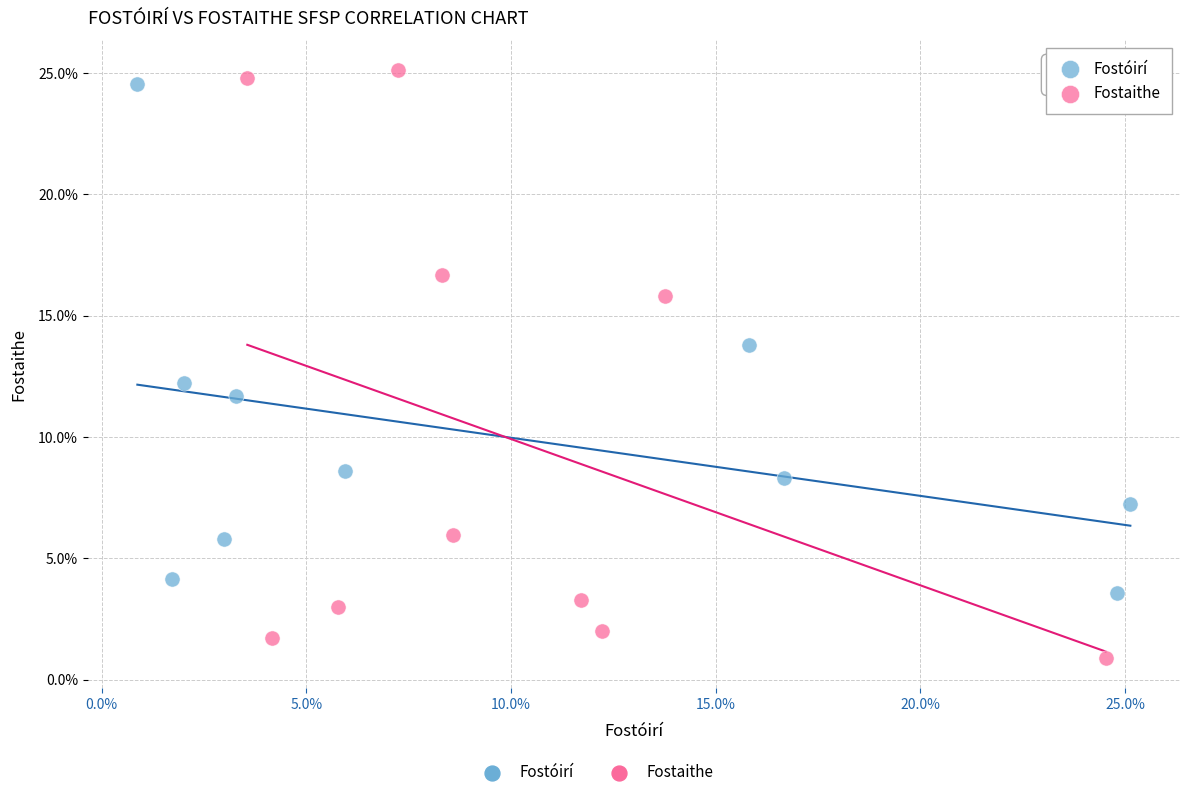

Which series reaches the maximum Y coordinate?

Fostaithe